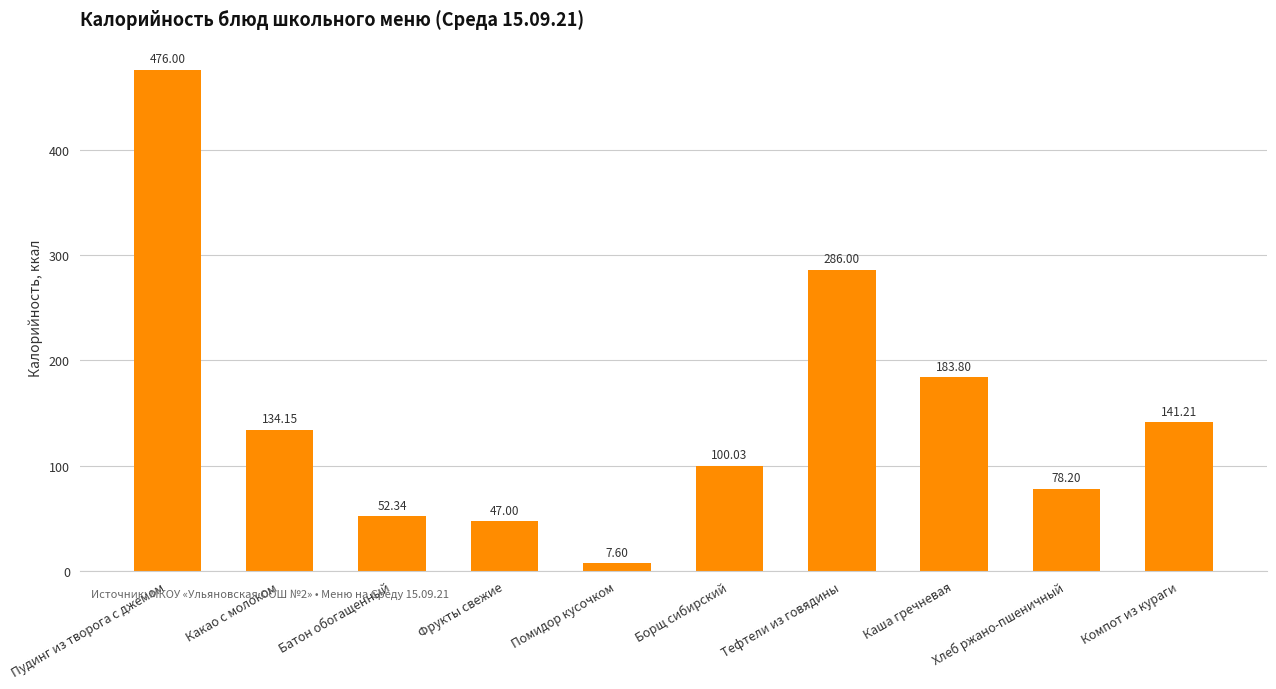

What is the label of the 8th bar from the right?

Батон обогащенный